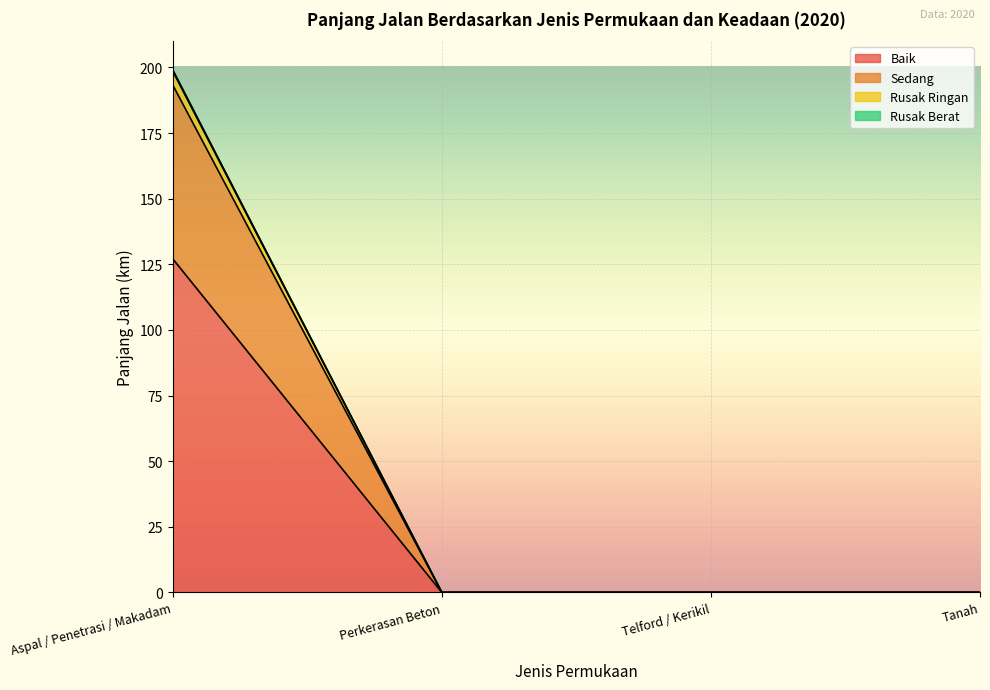

How many lines are shown in the chart?

4